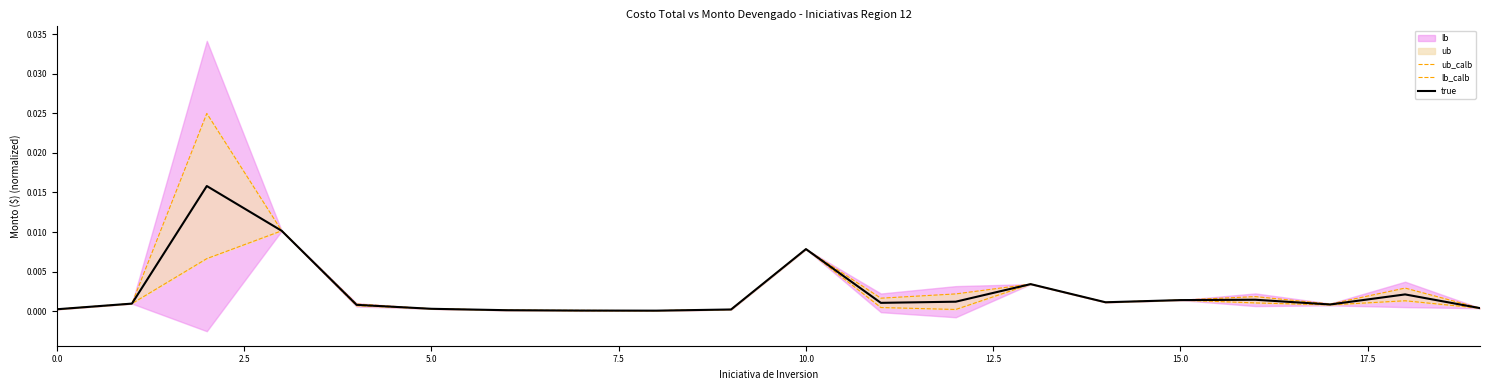

What is the label of the 2nd point from the right?

18